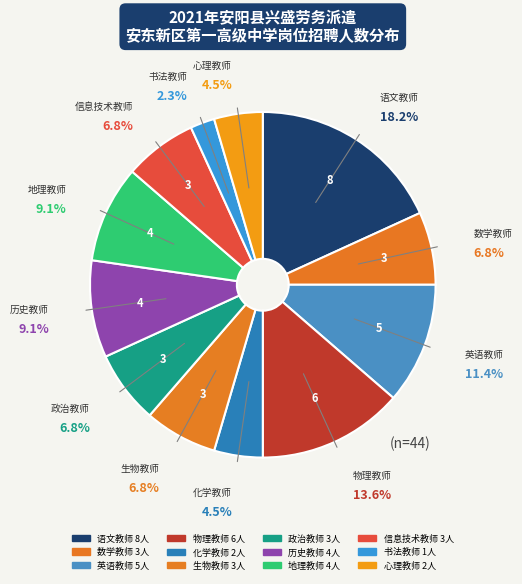

The 信息技术教师 slice represents 1% of the pie. True or false?

False